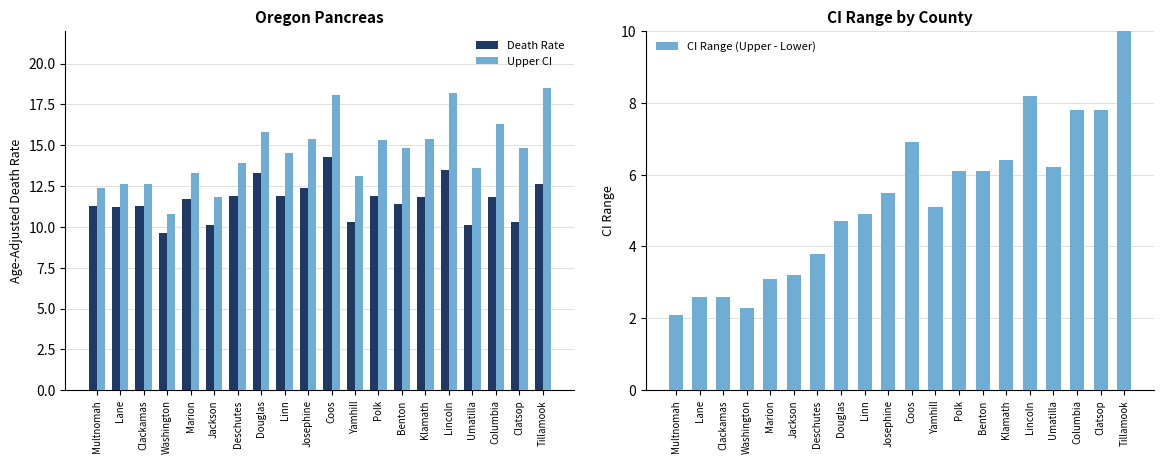

Rank the series by their average value, from lowest to highest.

CI Range (Upper - Lower), Death Rate, Upper CI